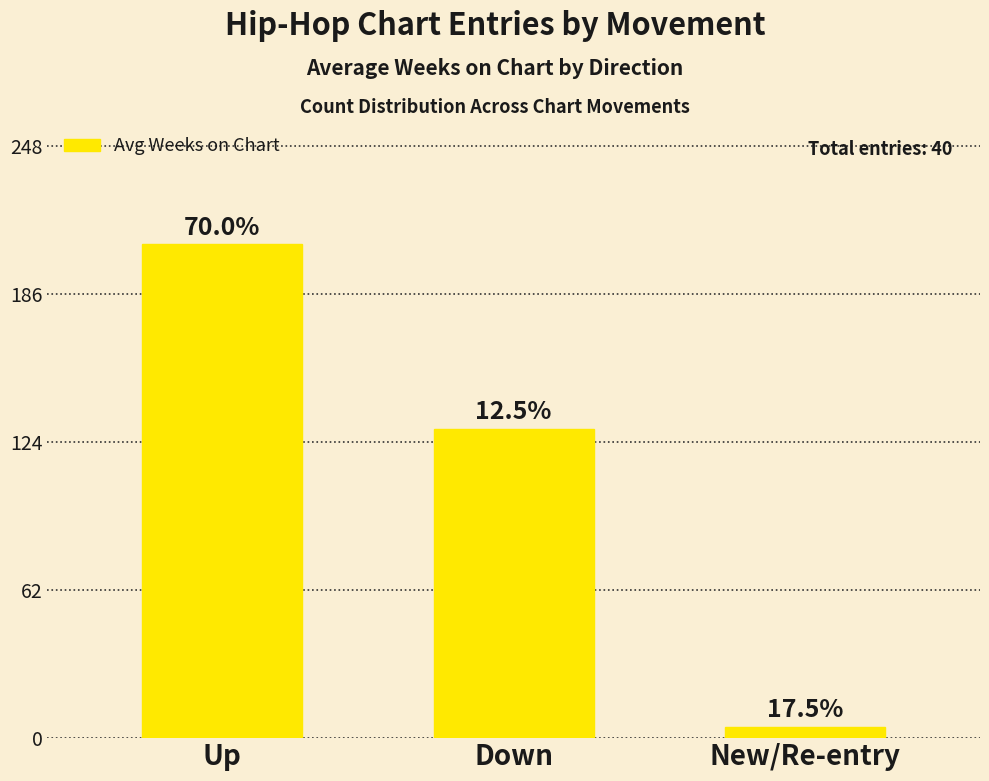

The value at New/Re-entry is 4.9. True or false?

True